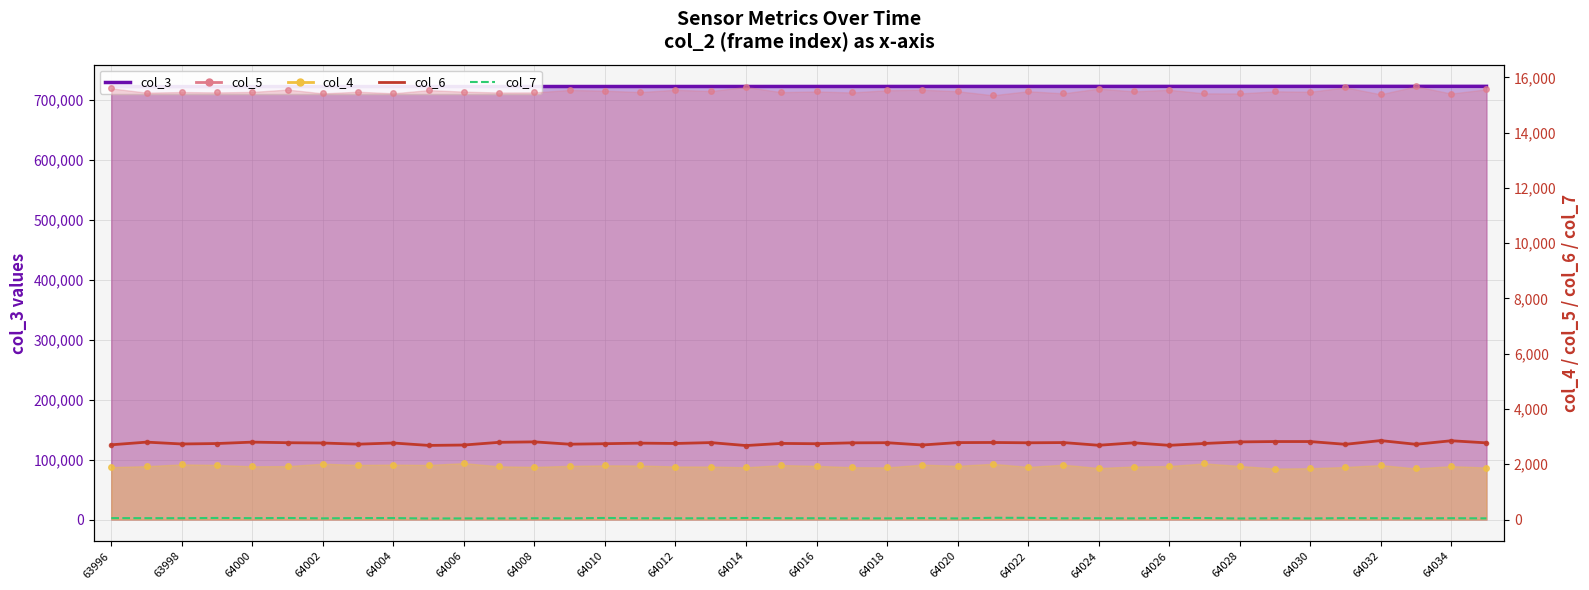

Which label corresponds to the smallest value in the chart?

64014